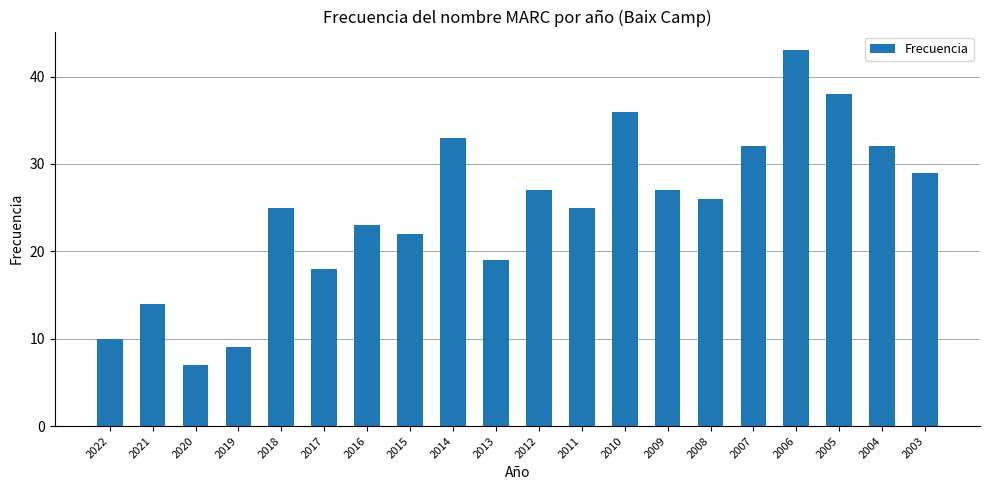

Reading left to right, extract all data points from this chart.

10	14	7	9	25	18	23	22	33	19	27	25	36	27	26	32	43	38	32	29